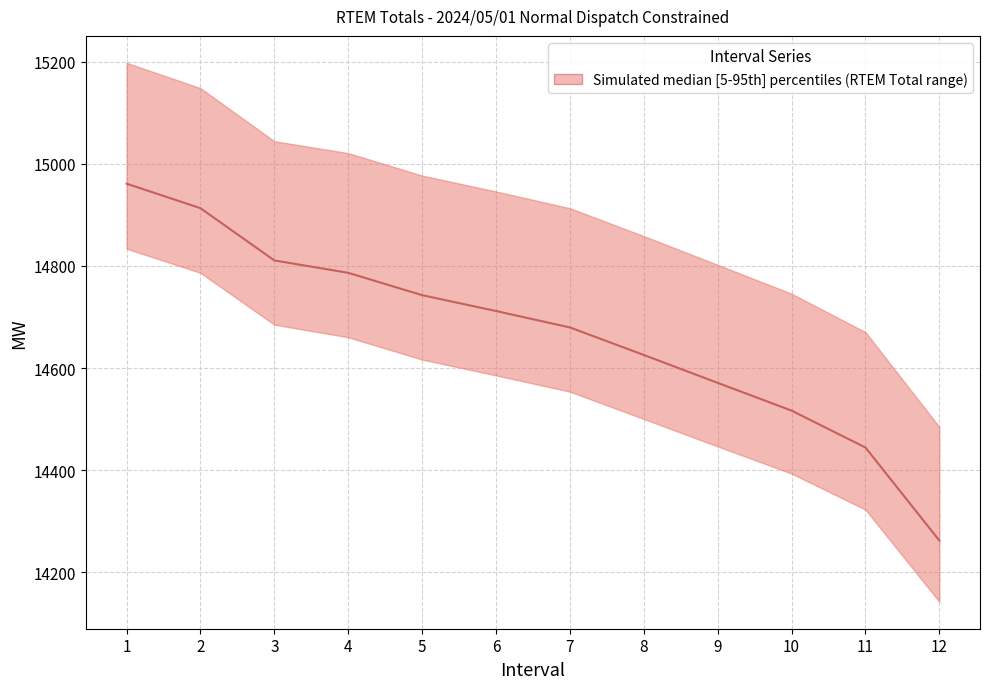

What is the change in value from 1 to 11?

-516.5